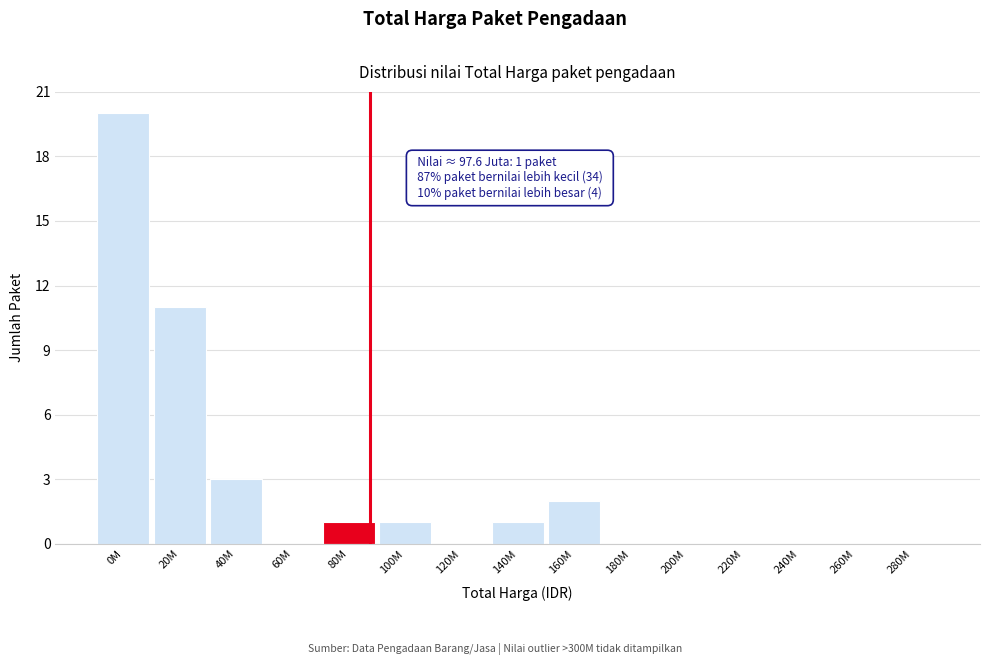

Reading right to left, list all the values displayed in this chart.

280M=0	260M=0	240M=0	220M=0	200M=0	180M=0	160M=2	140M=1	120M=0	100M=1	80M=1	60M=0	40M=3	20M=11	0M=20